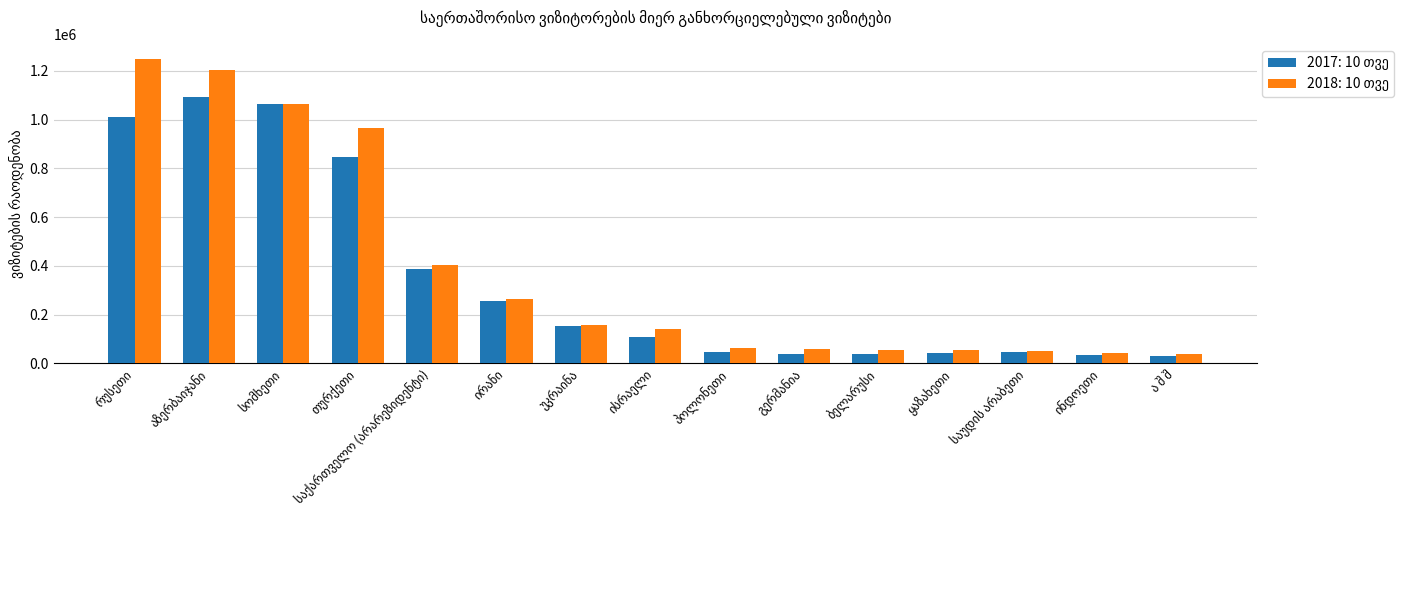

What is the minimum value shown in the chart?

30180